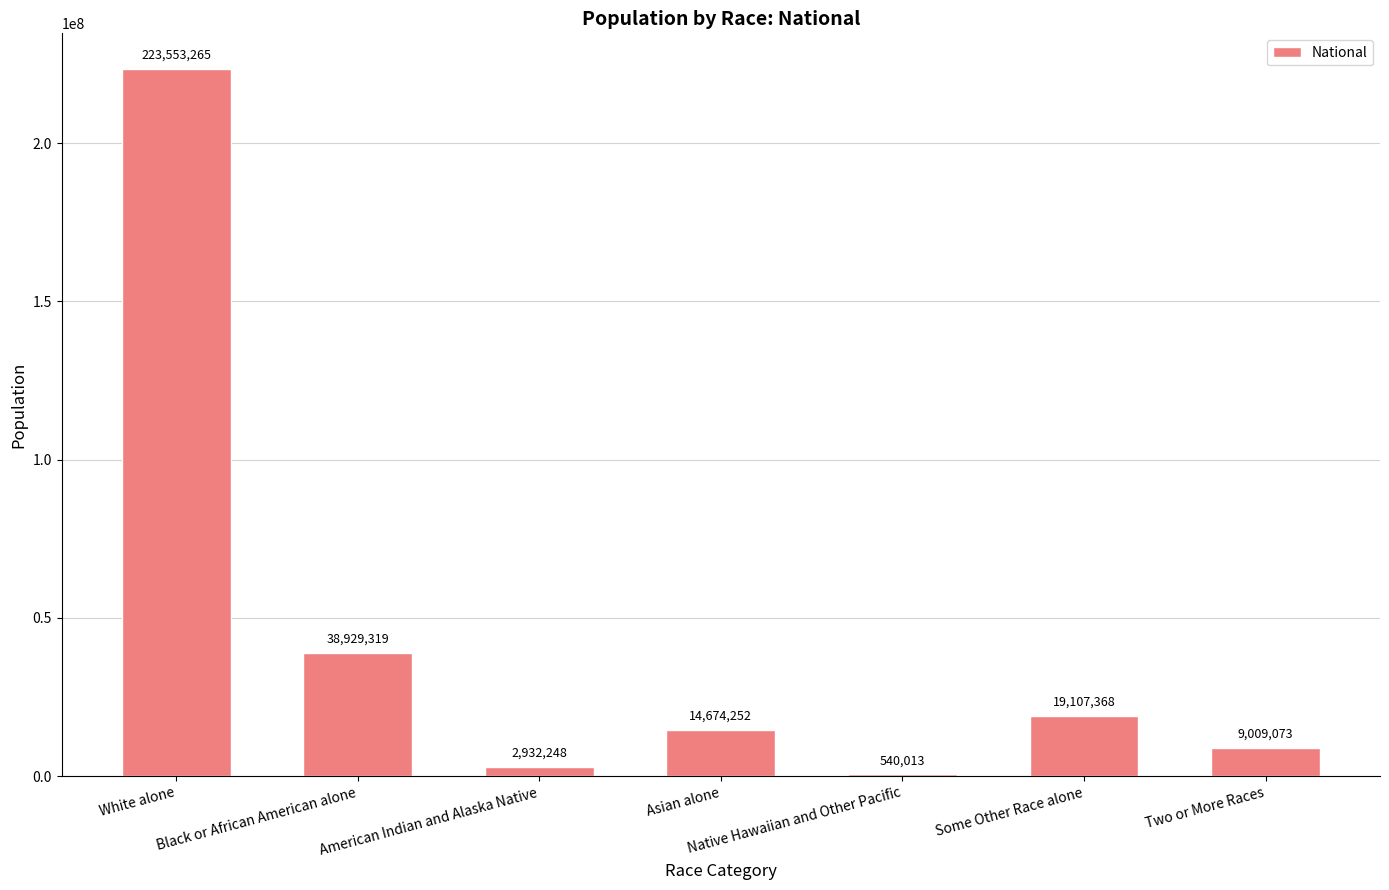

What is the sum of the values at Some Other Race alone and Black or African American alone?

58036687